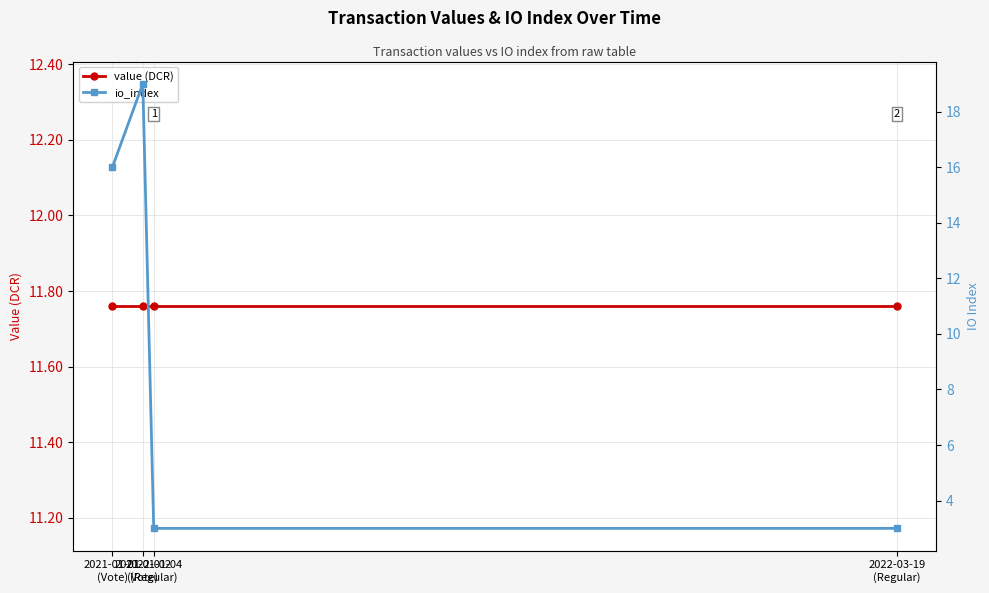

What is the label of the 4th point from the right?

2021-01-01
(Vote)